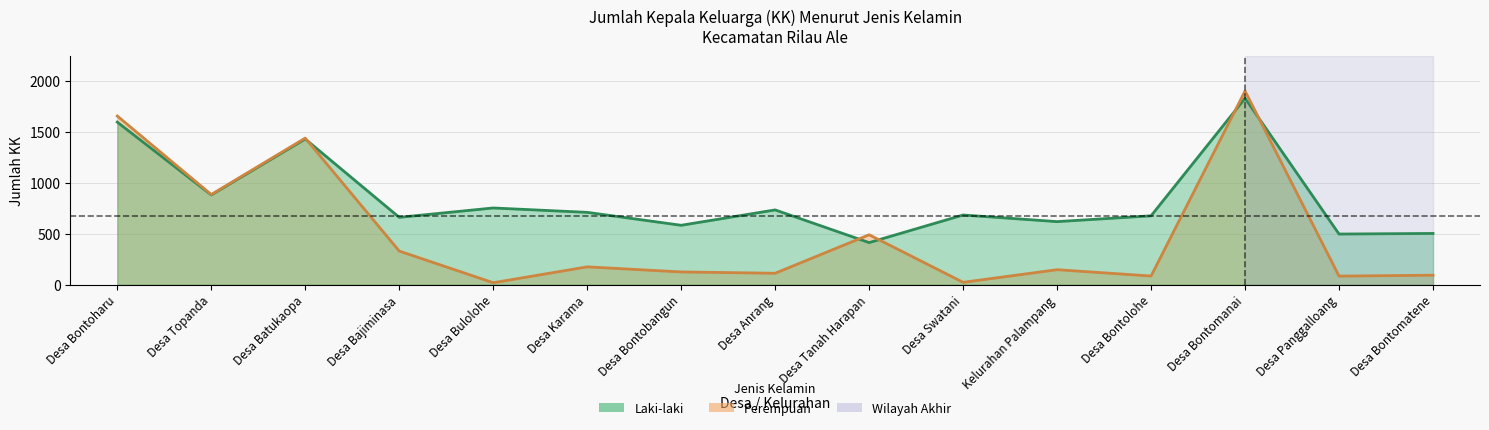

What is the value of the Perempuan point at the 11th from the left?

147